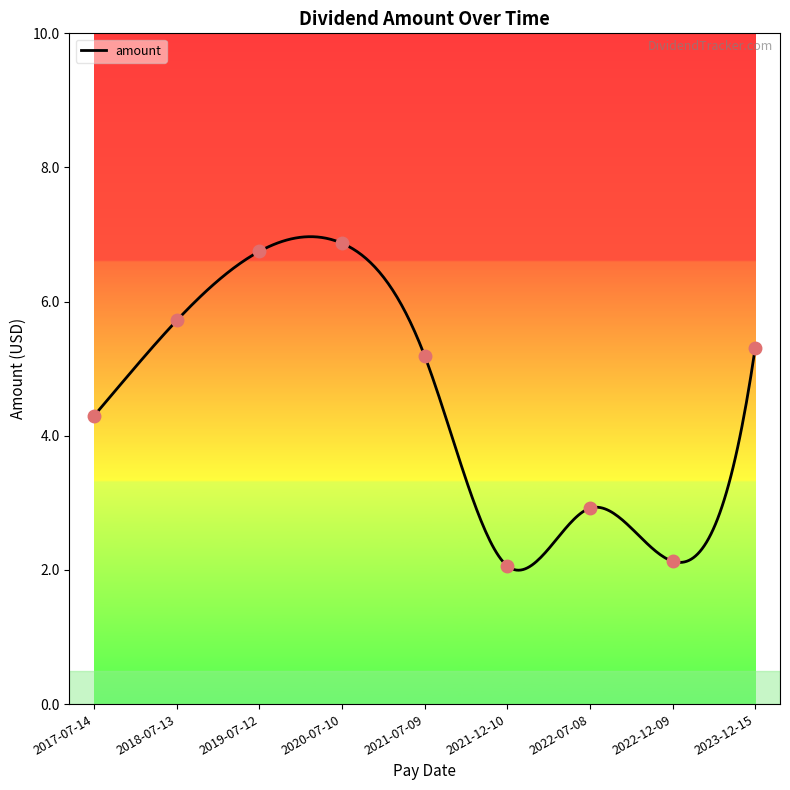

Which has a higher value, 2021-12-10 or 2022-07-08?

2022-07-08